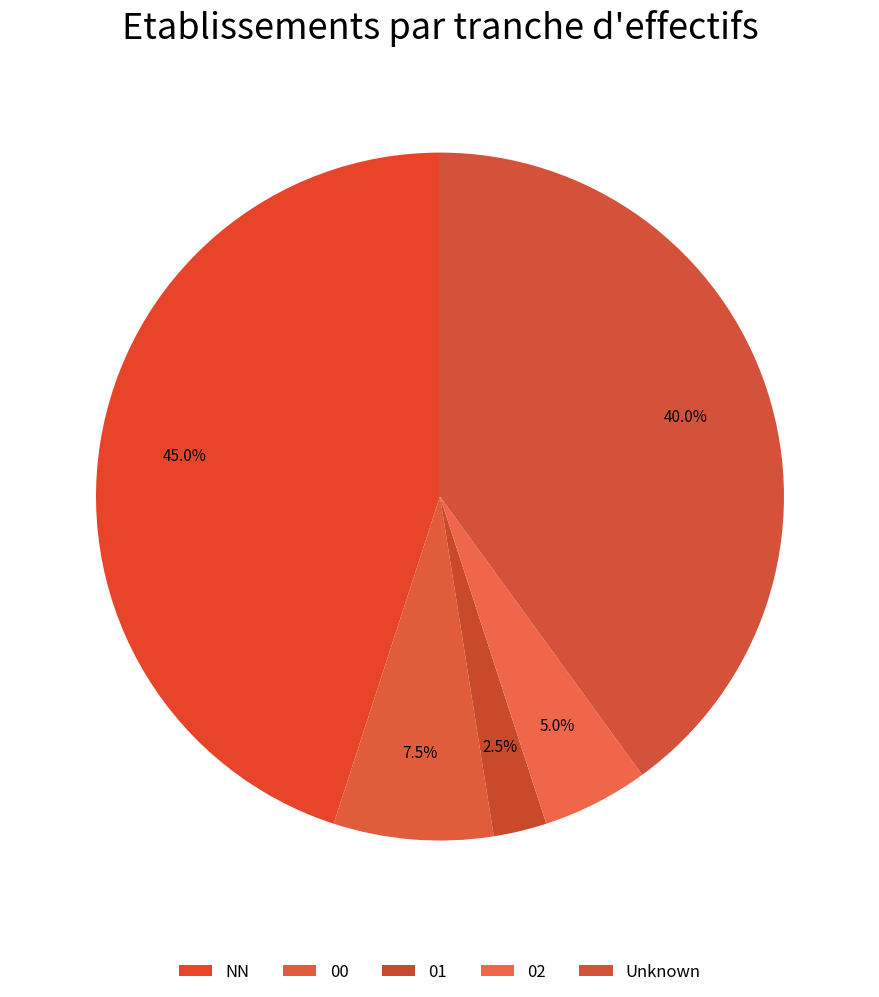

Does any single category account for the majority?

No